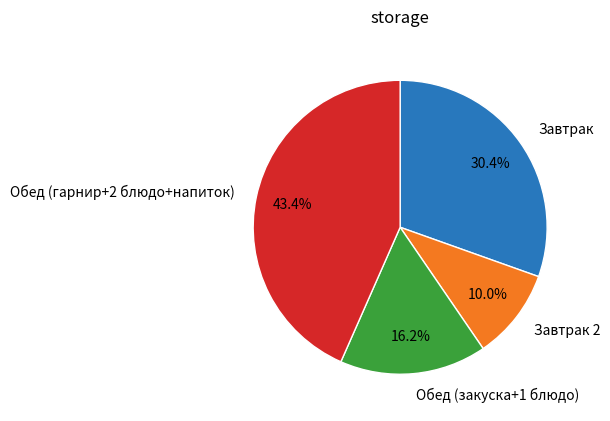

What is the smallest slice in the pie chart?

Завтрак 2